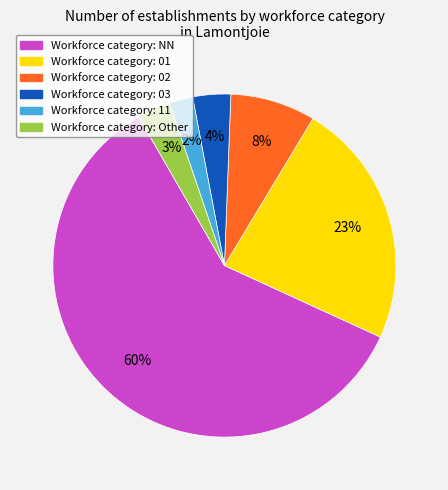

To the nearest percent, what is the average slice percentage?

17%